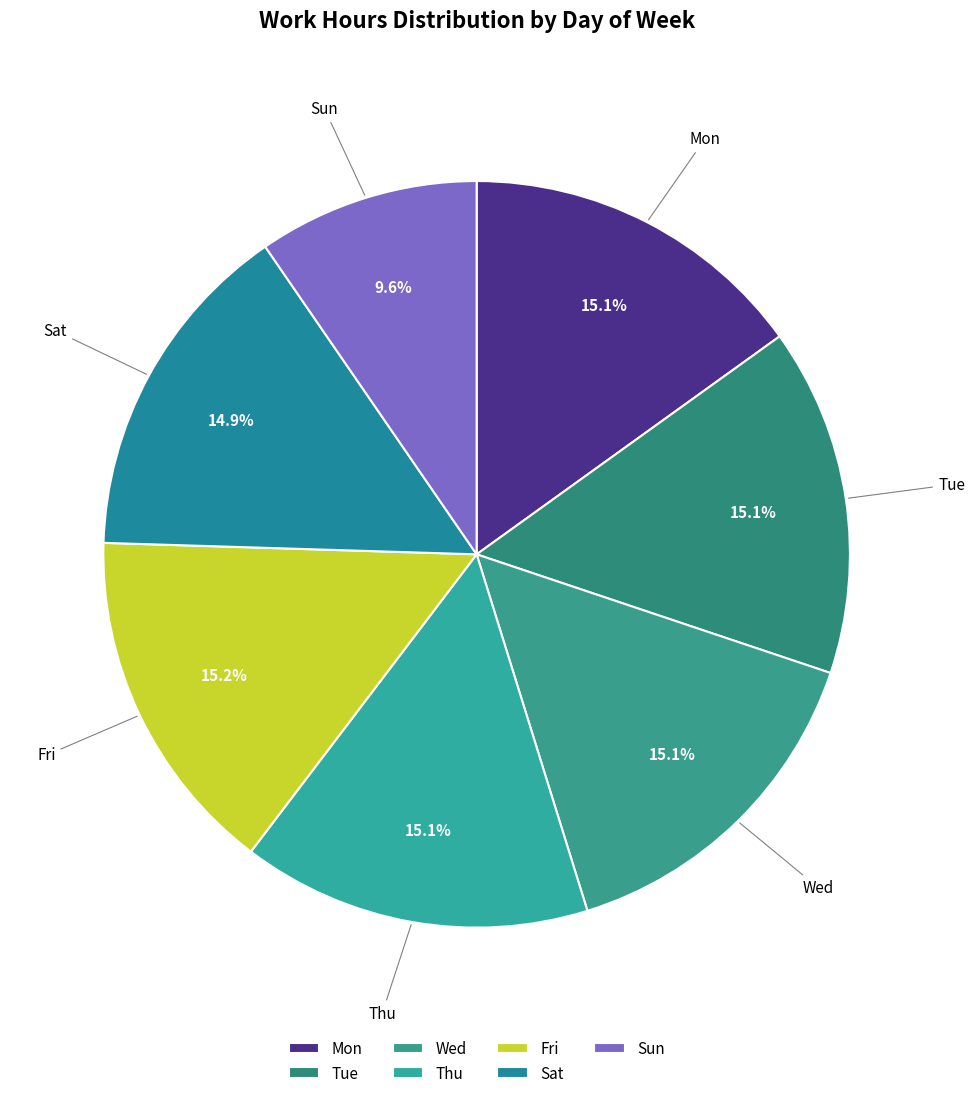

The Sun slice represents 1% of the pie. True or false?

False